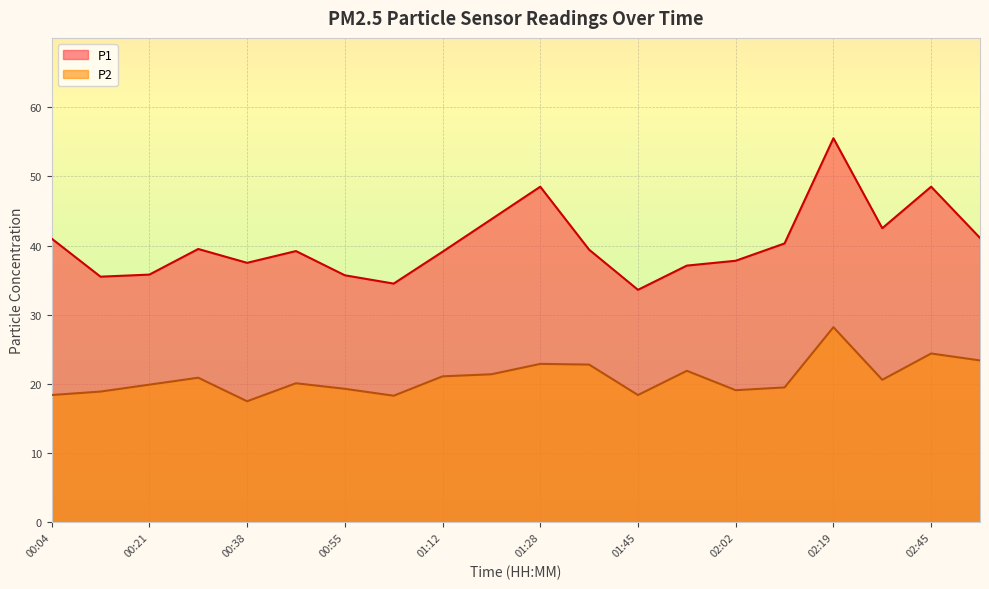

Rank the series by their average value, from highest to lowest.

P1, P2